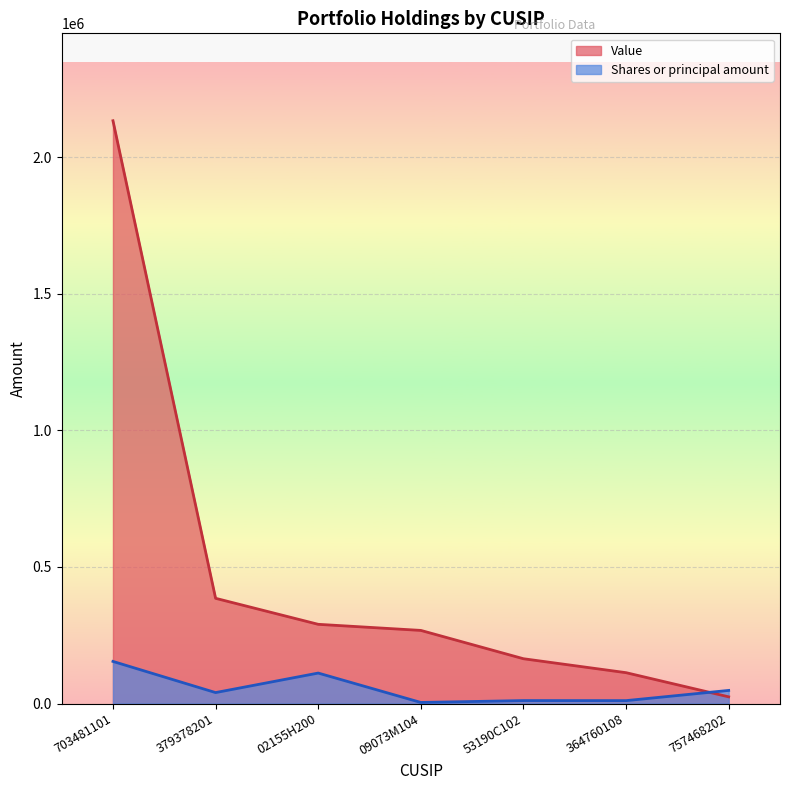

Reading right to left, extract all data points from this chart.

Value: 24462	112911	163979	267651	289957	385178	2133325
Shares or principal amount: 47965	10622	10781	3932	111522	40081	154142